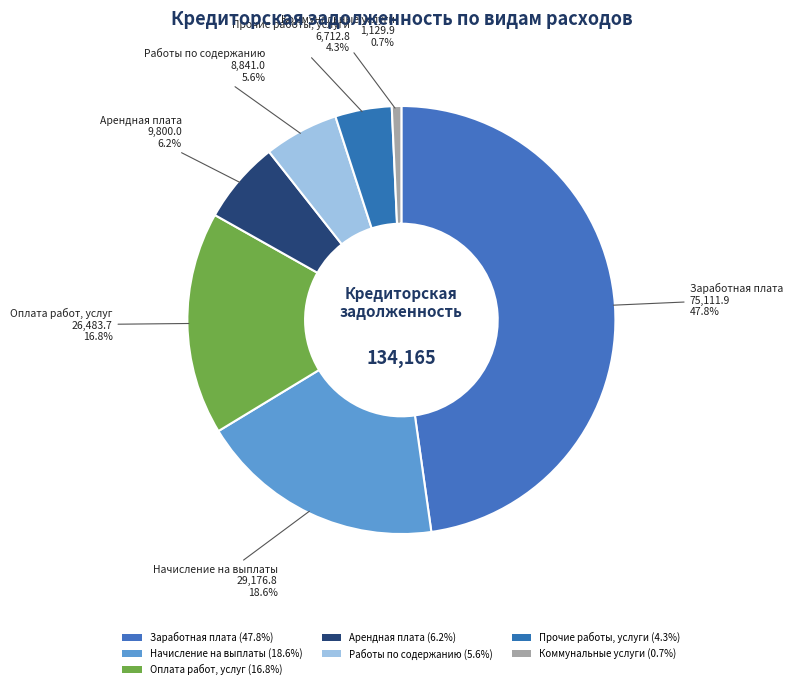

Which category has the biggest portion of the pie?

Заработная плата